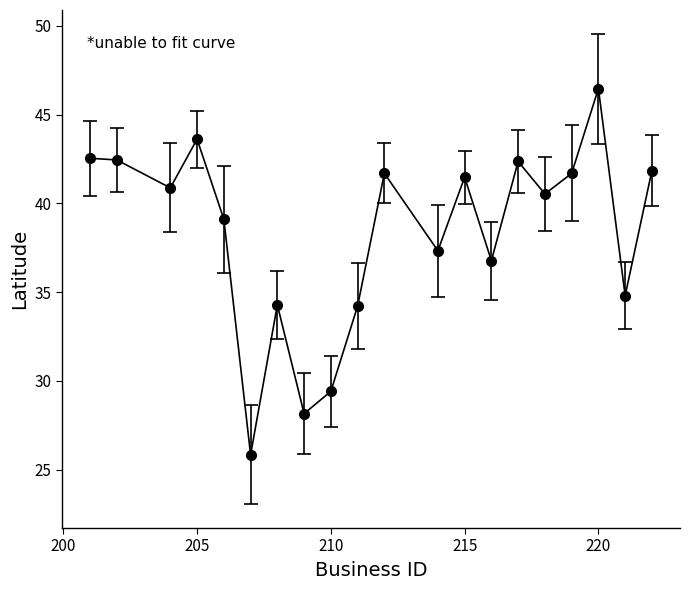

How many interior local valleys (lower than both neighbors) does the data have?

7